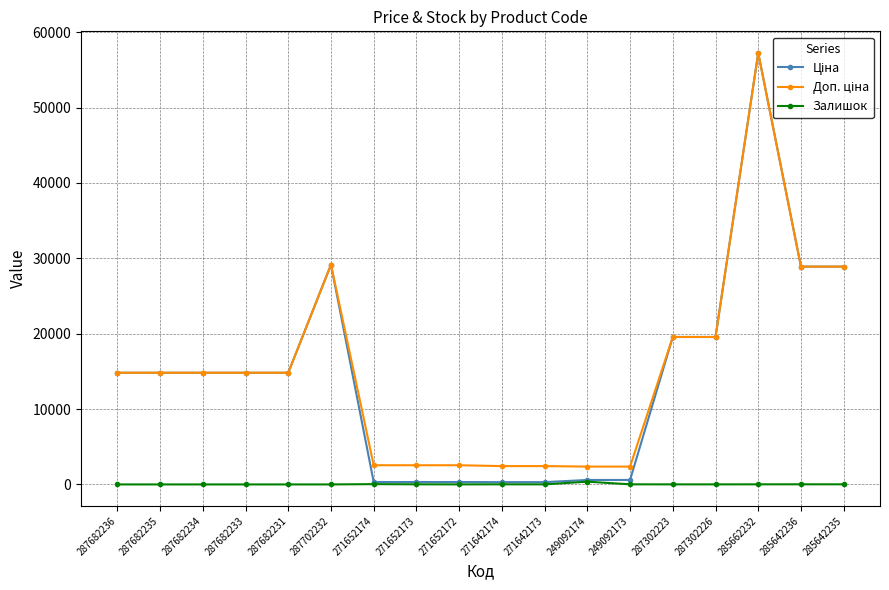

At which category is the sum across all series the highest?

285662232